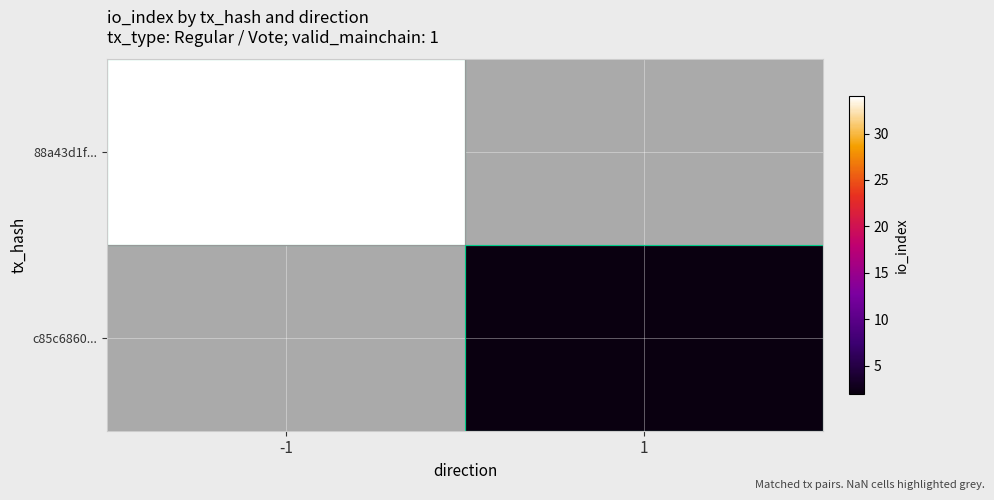

What is the maximum value shown in the chart?

34.0